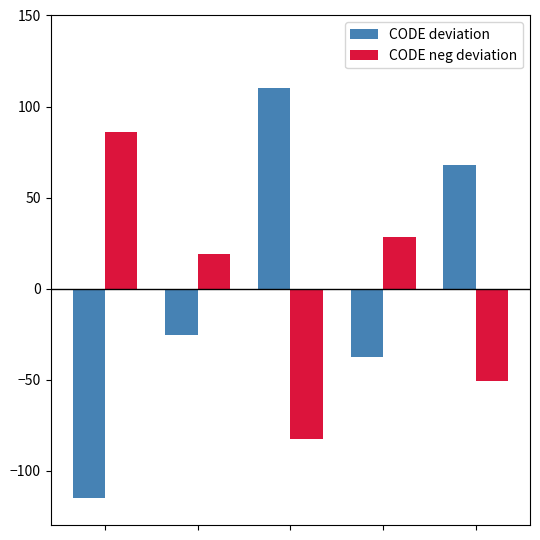

List the series in order of their peak value, lowest first.

CODE neg deviation, CODE deviation